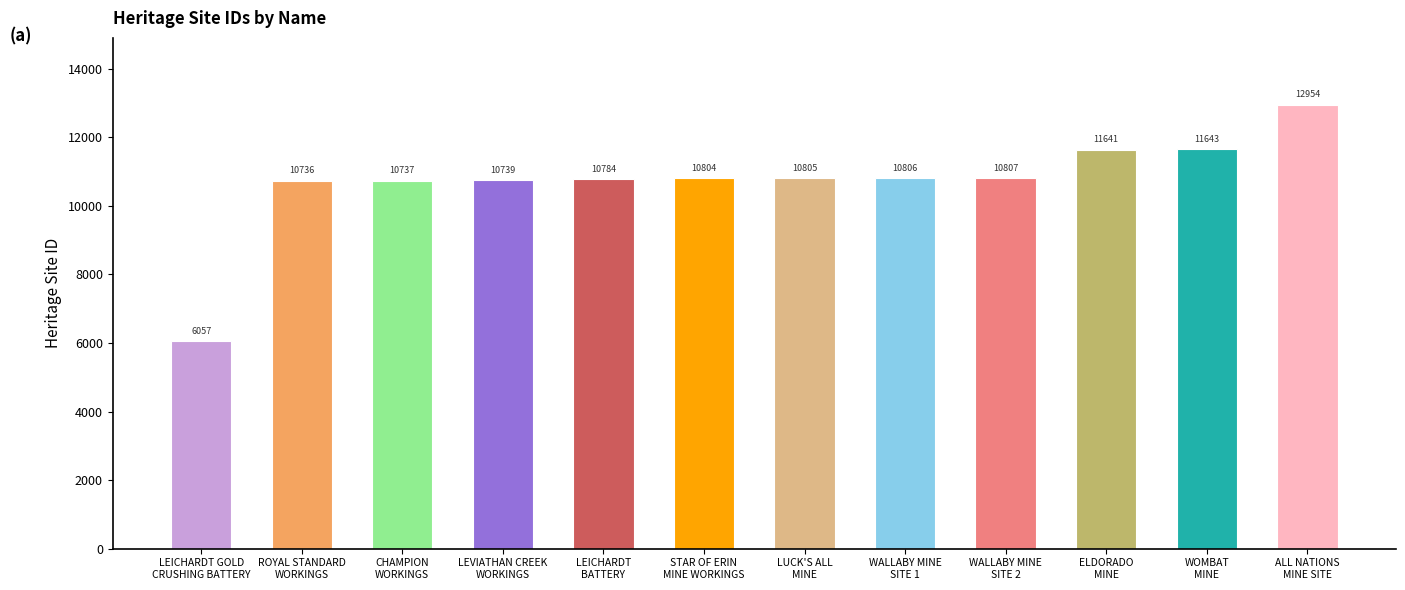

How many bars are there in total?

12